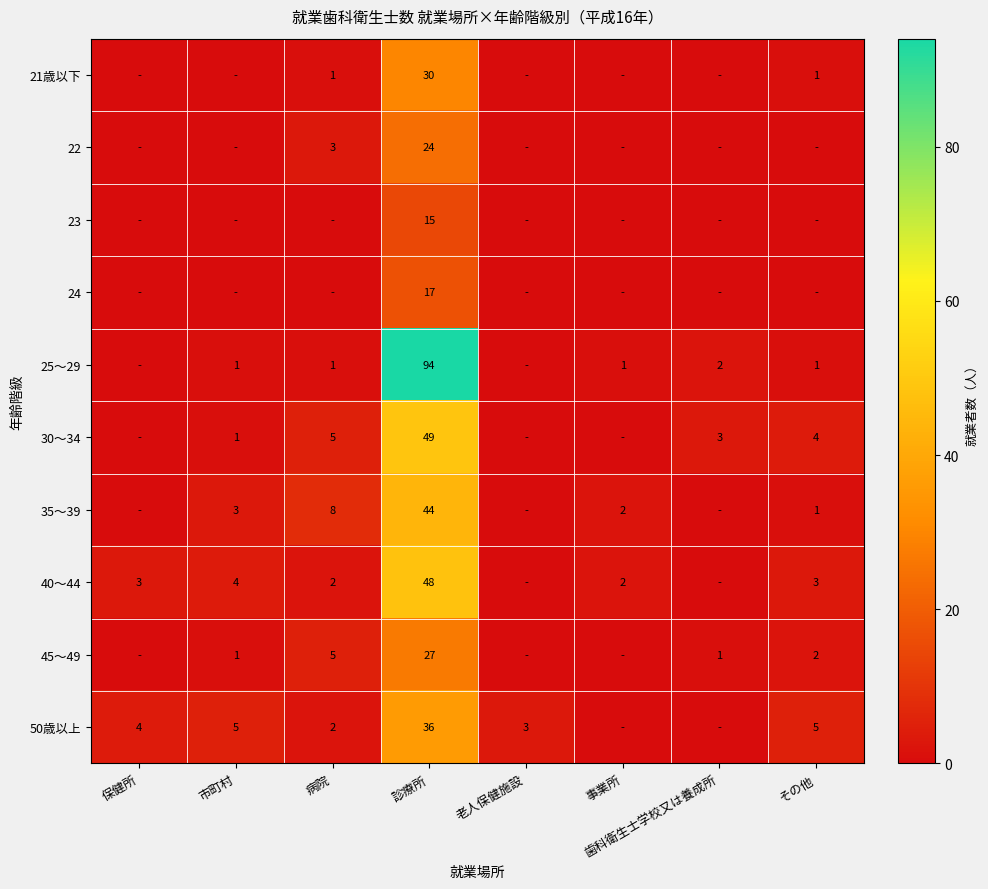

Is it true that 50歳以上 equals 36 at 診療所?

True